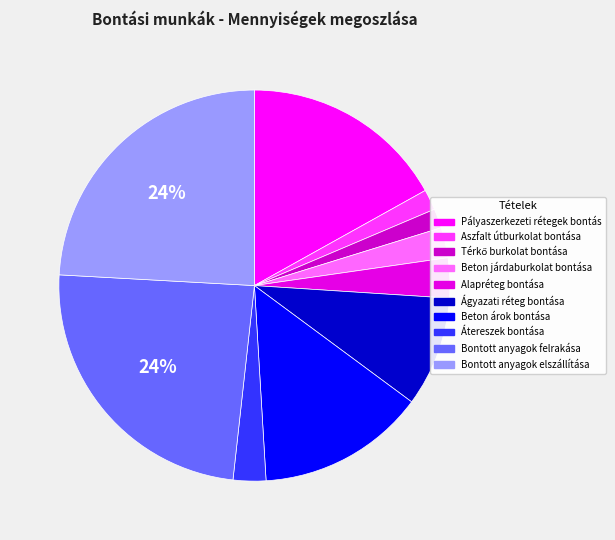

To the nearest percent, what is the combined percentage of Bontott anyagok elszállítása and Térkő burkolat bontása?

26%